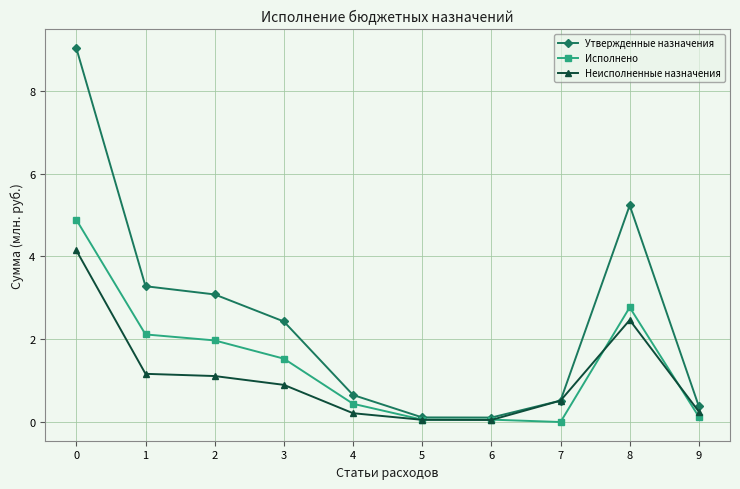

What is the sum of all Утвержденные назначения values?

24.8